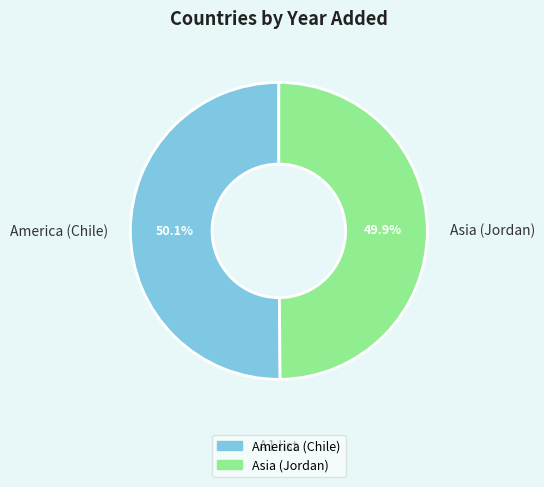

Count the number of slices in the pie.

2